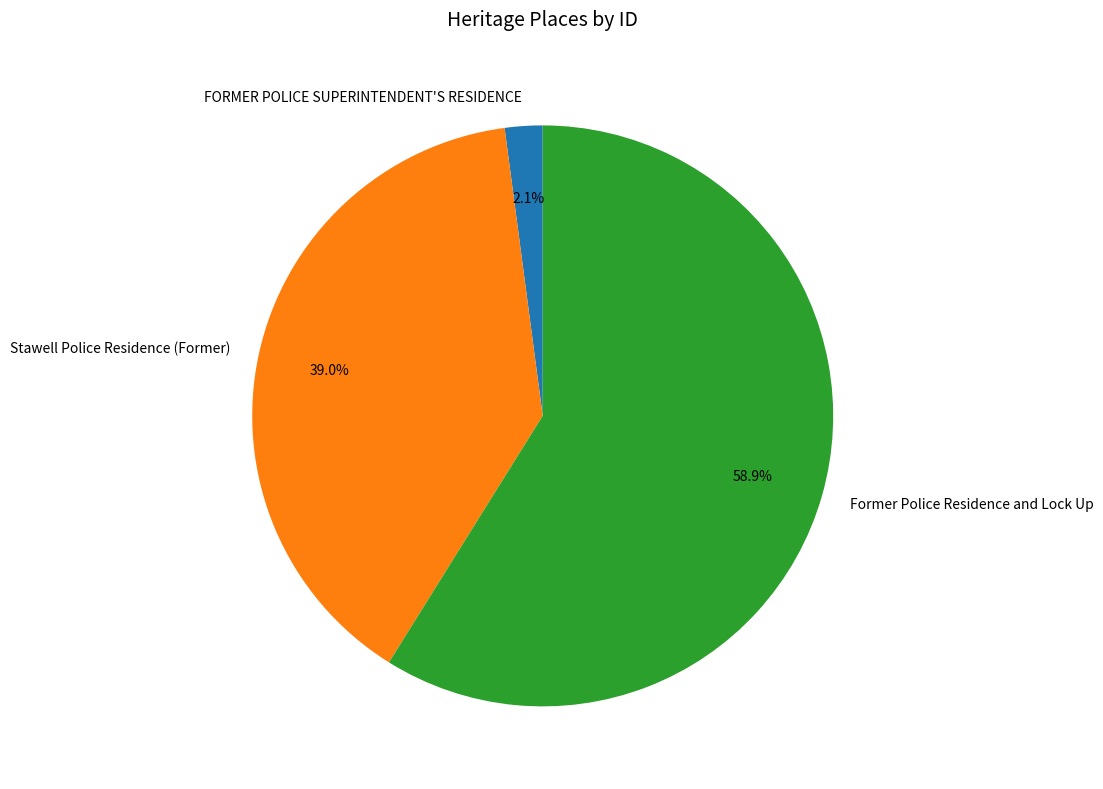

To the nearest percent, what portion does Former Police Residence and Lock Up represent?

59%